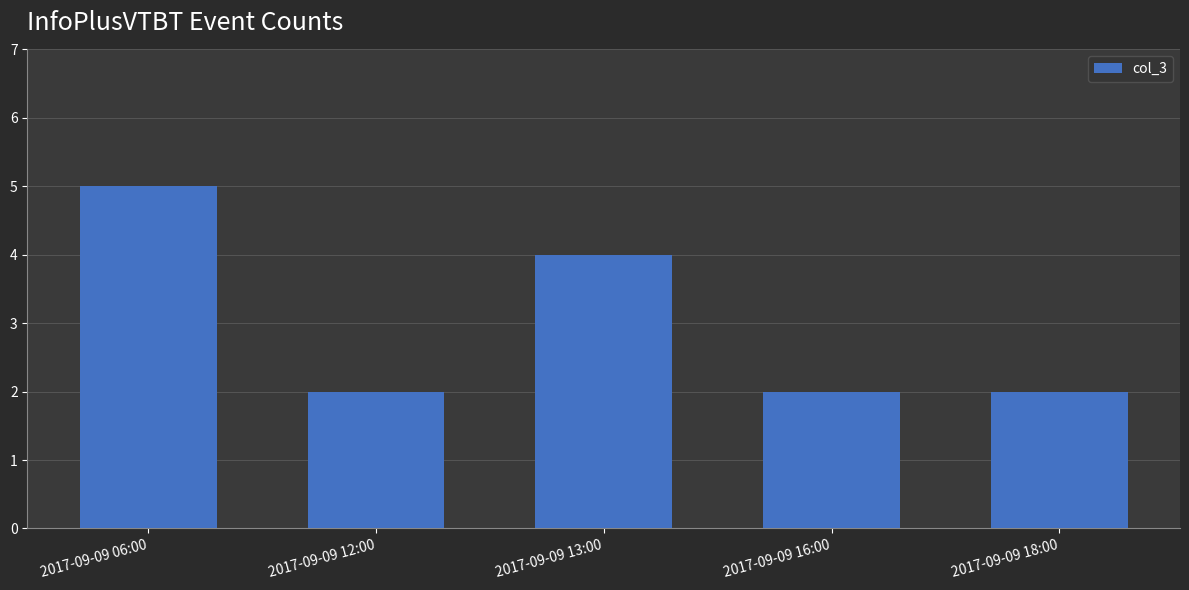

How many bars are there in total?

5